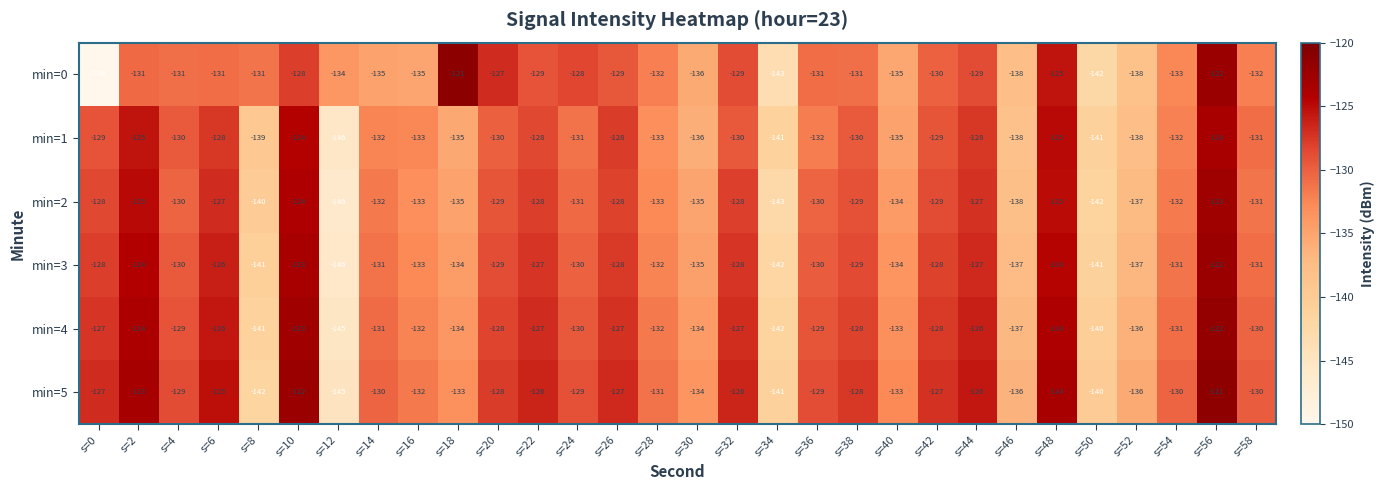

At which category is the sum across all series the highest?

s=56